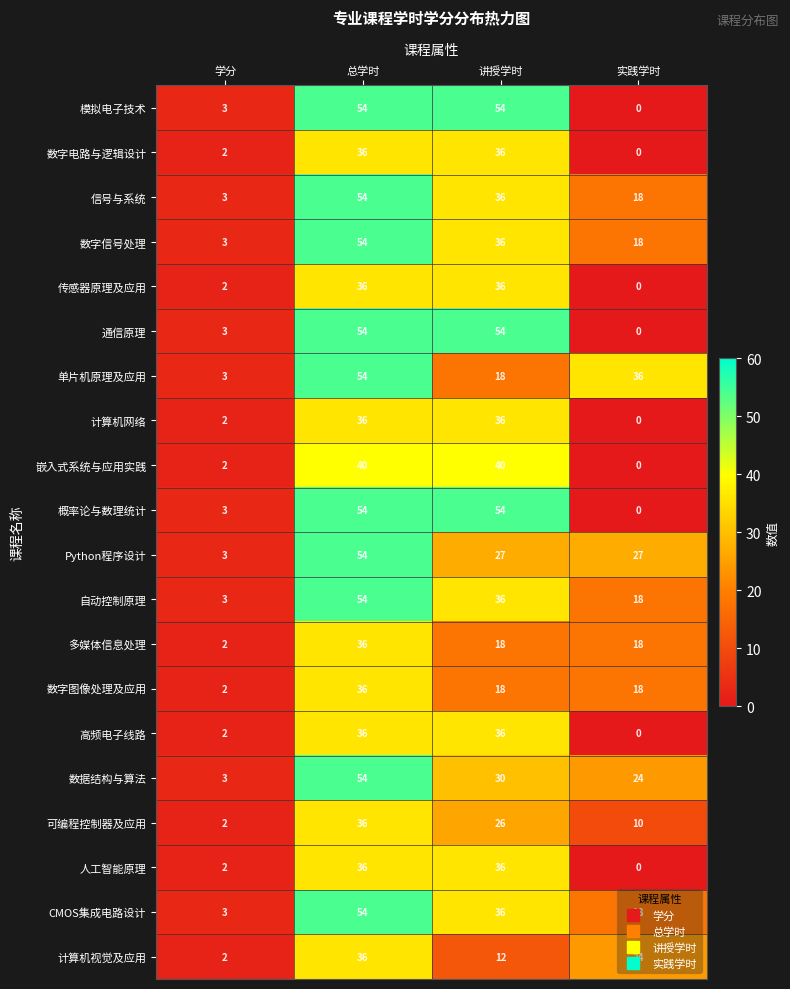

What is the total value across all series at 学分?

50